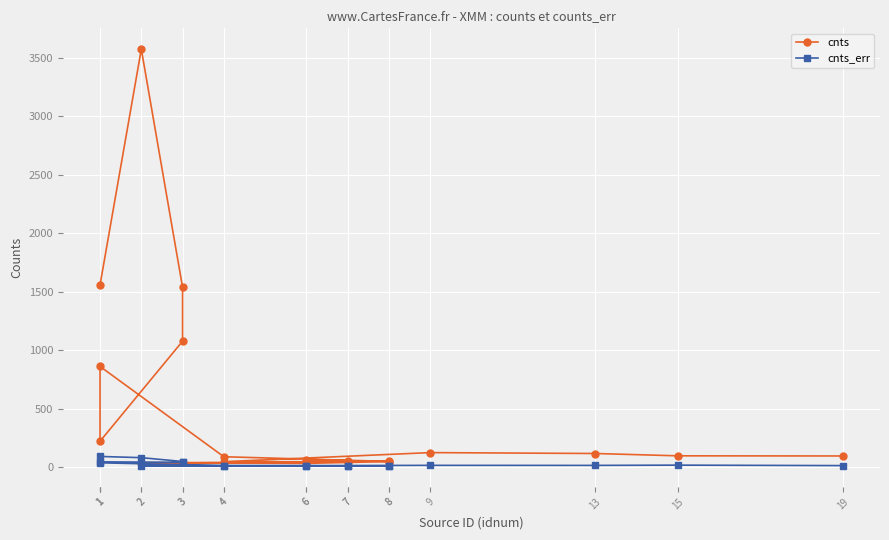

Which series has the largest range (max minus min)?

cnts